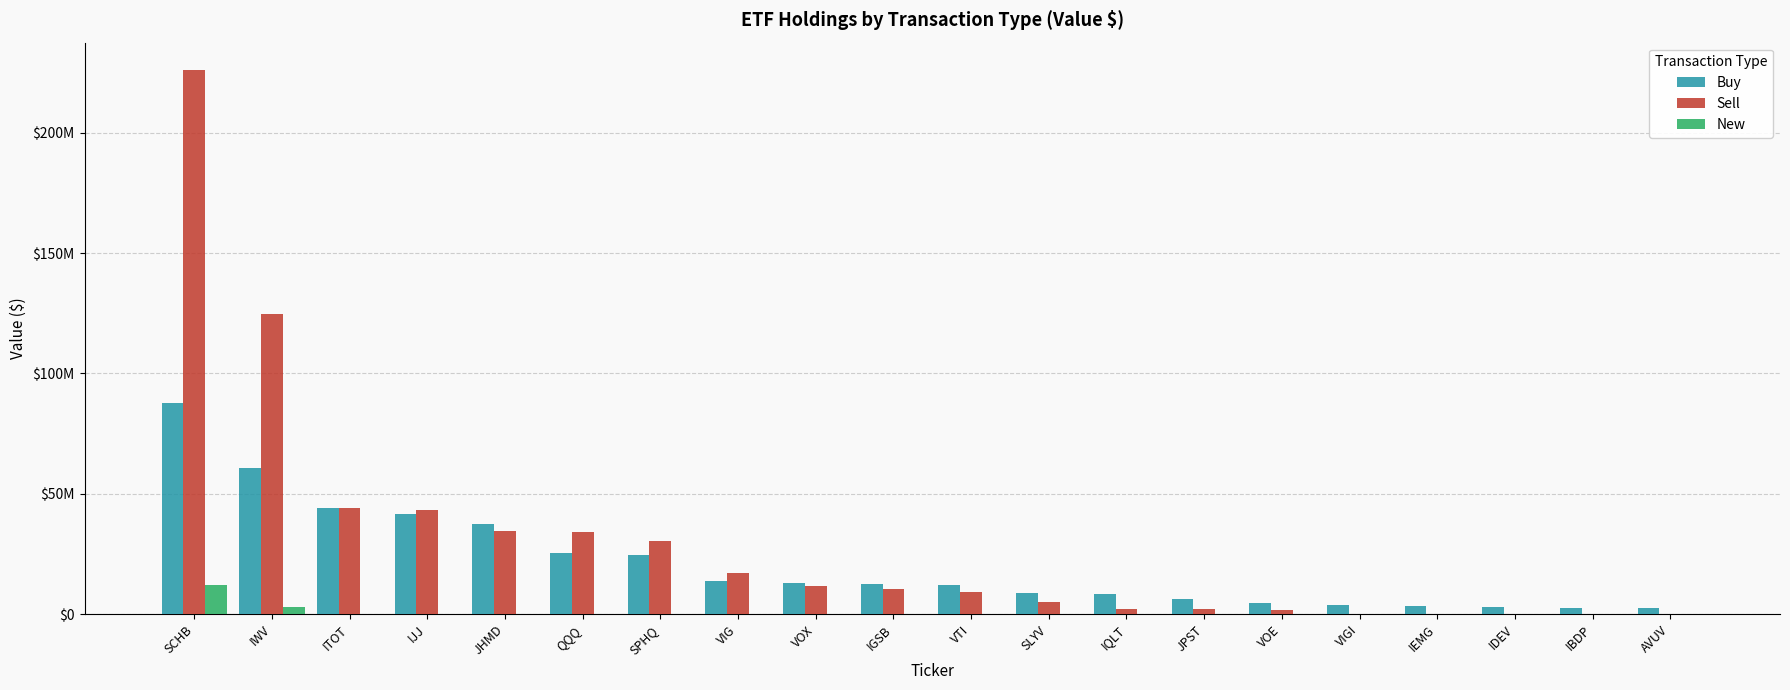

Are the bars grouped side by side (vs. stacked)?

Yes